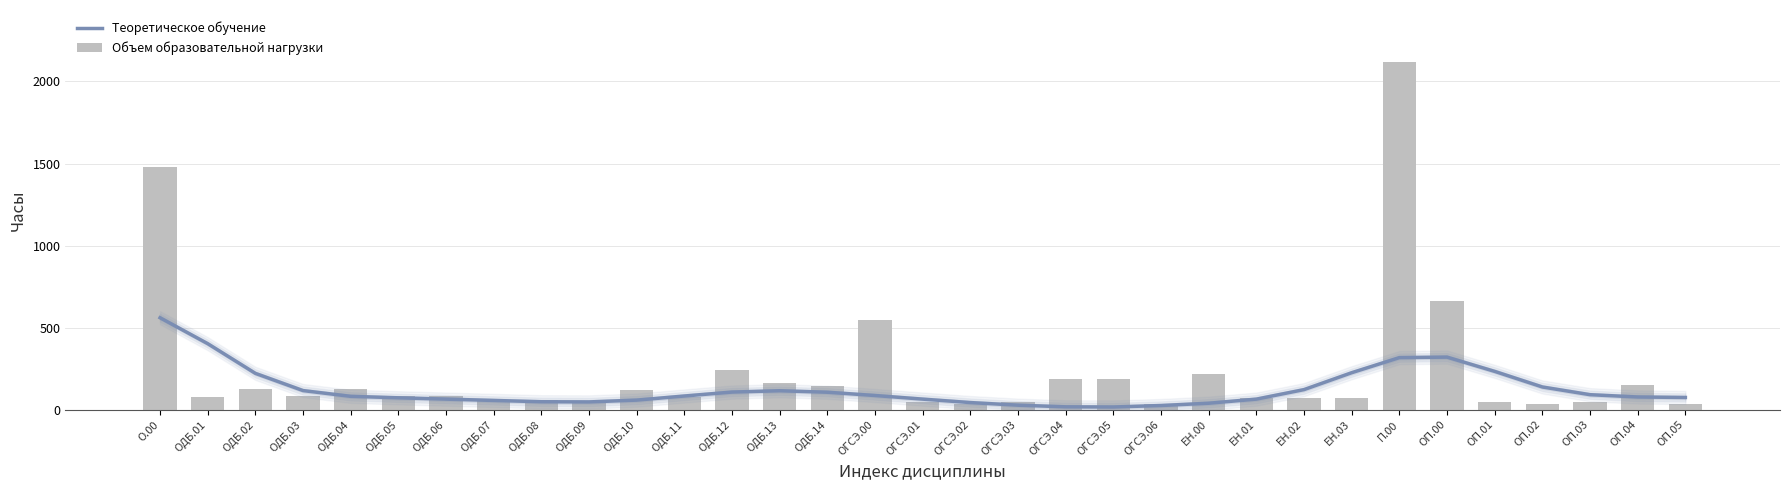

Is it true that Теоретическое обучение equals 64 at ОГСЭ.01?

True